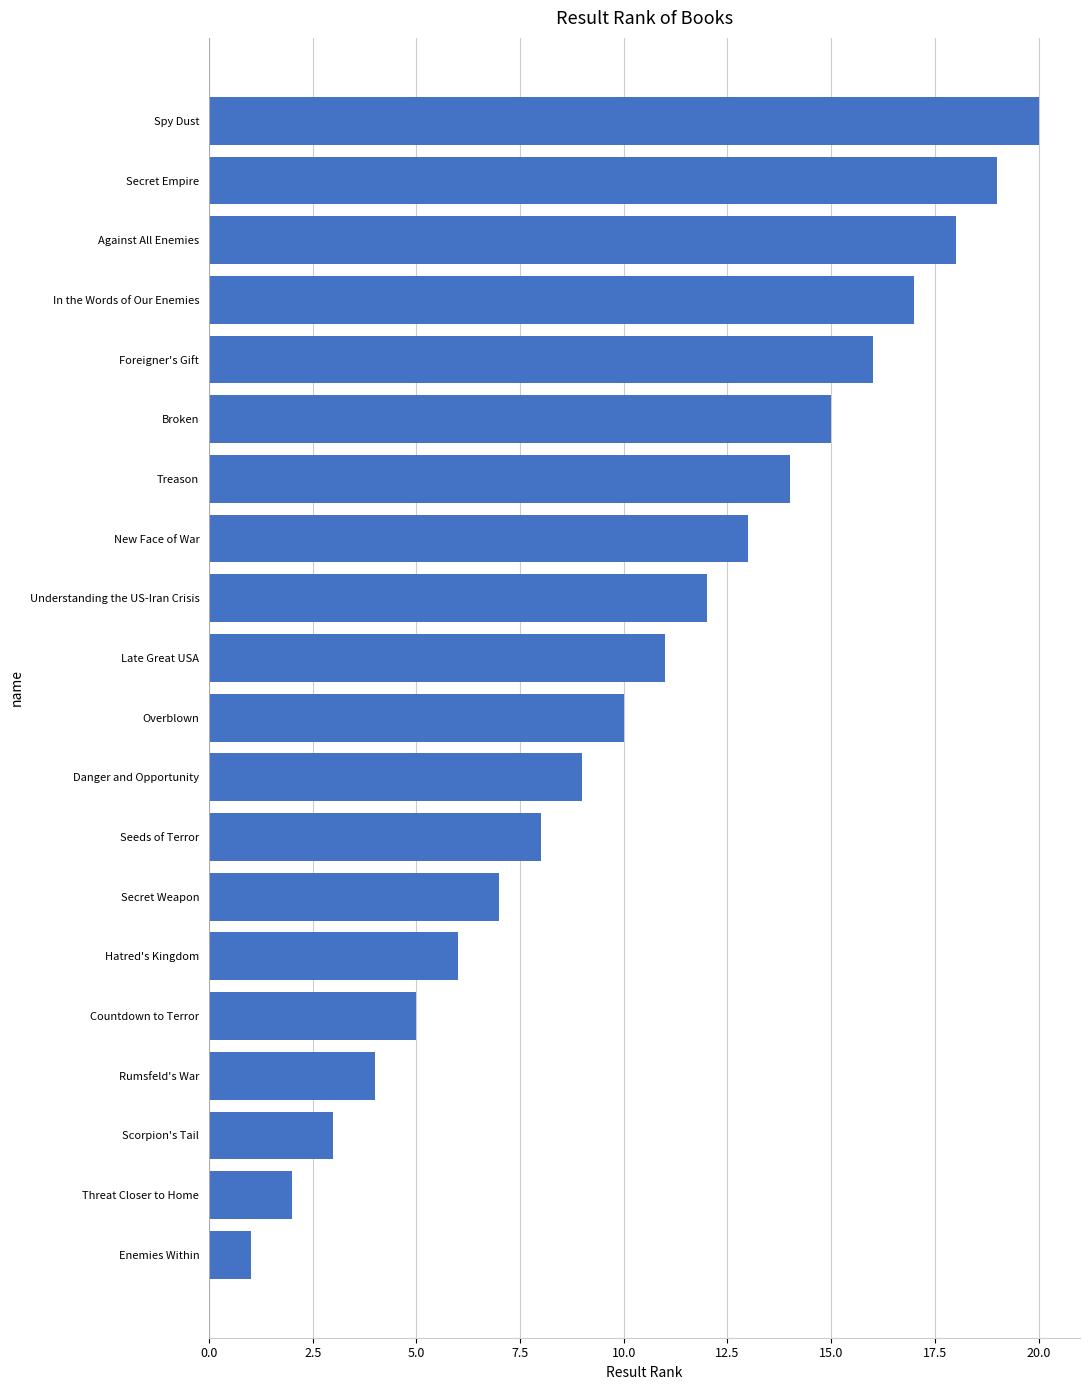

Approximately how many times larger is the value at Understanding the US-Iran Crisis compared to Late Great USA?

1.1